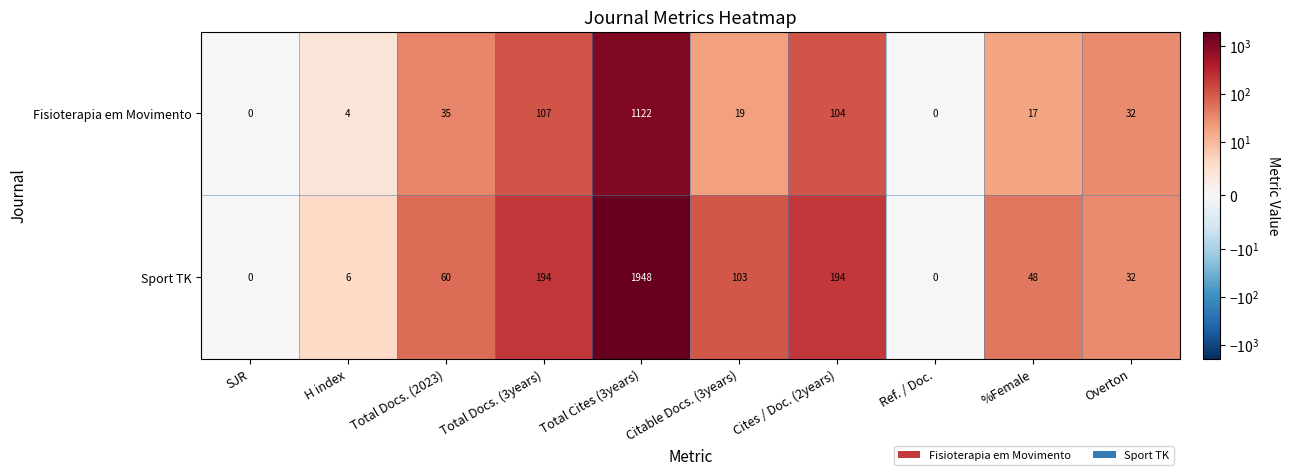

Read the Fisioterapia em Movimento value at Citable Docs. (3years), to the nearest 10.

20